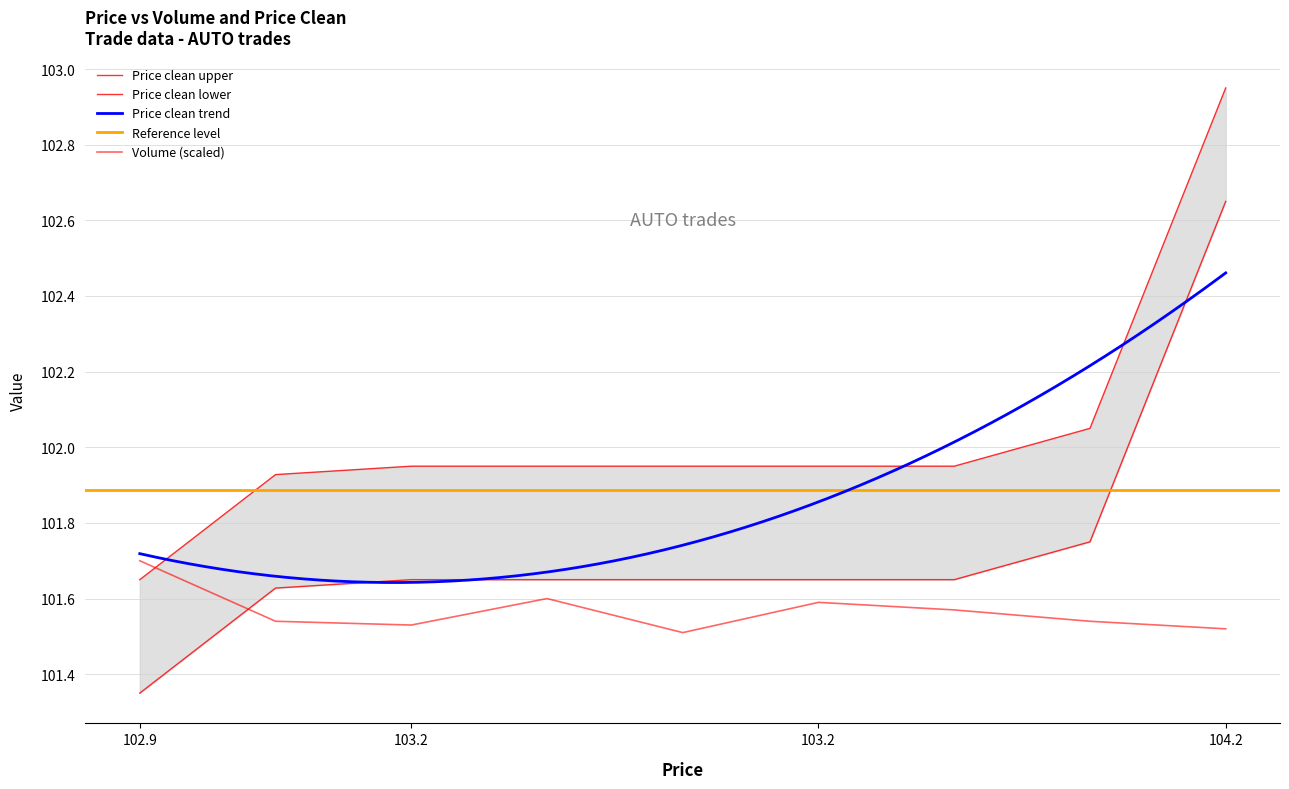

True or false: Volume has more than 0 interior local peaks.

True